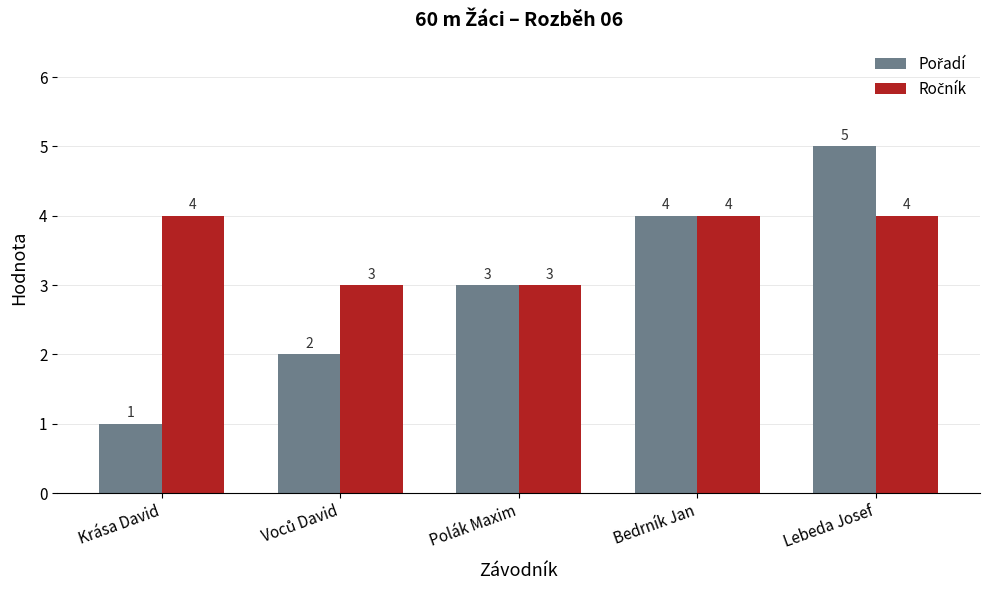

At which category does the chart reach its peak across all series?

Lebeda Josef